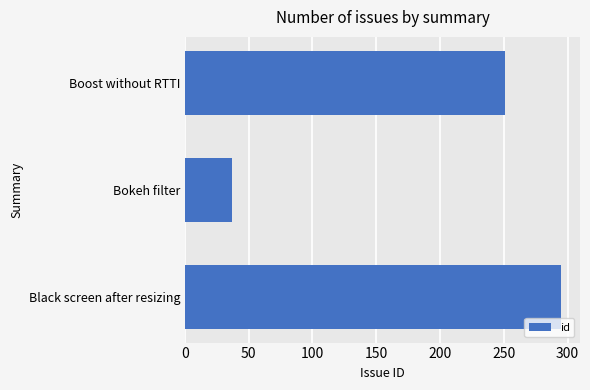

Is it true that the value at Bokeh filter is 12?

False